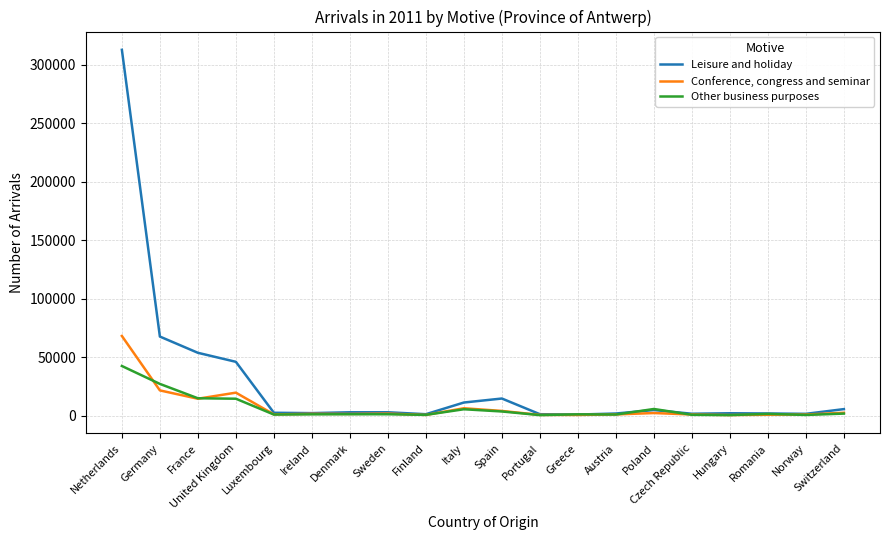

At France, list the series in order from smallest to largest.

Conference, congress and seminar, Other business purposes, Leisure and holiday